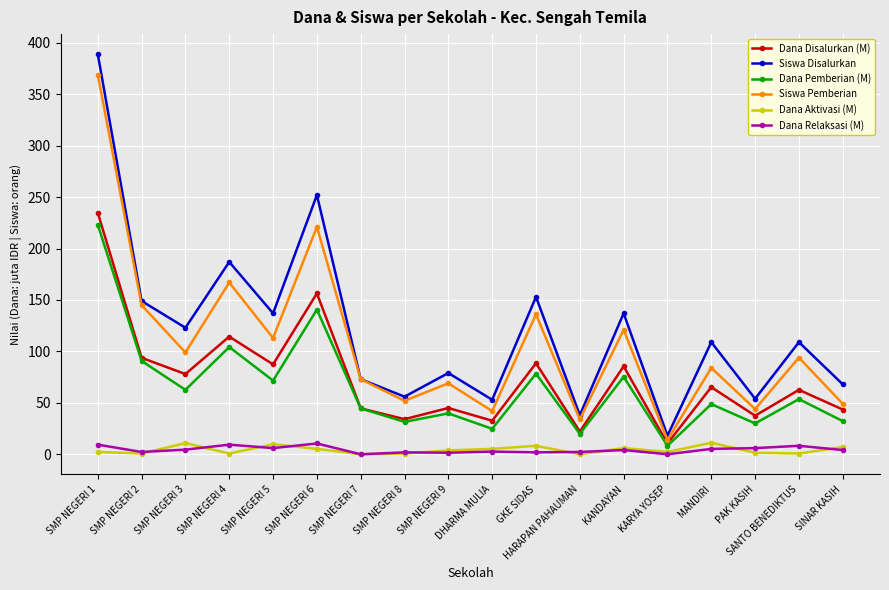

Read the Dana Pemberian (M) value at SANTO BENEDIKTUS.

53.6